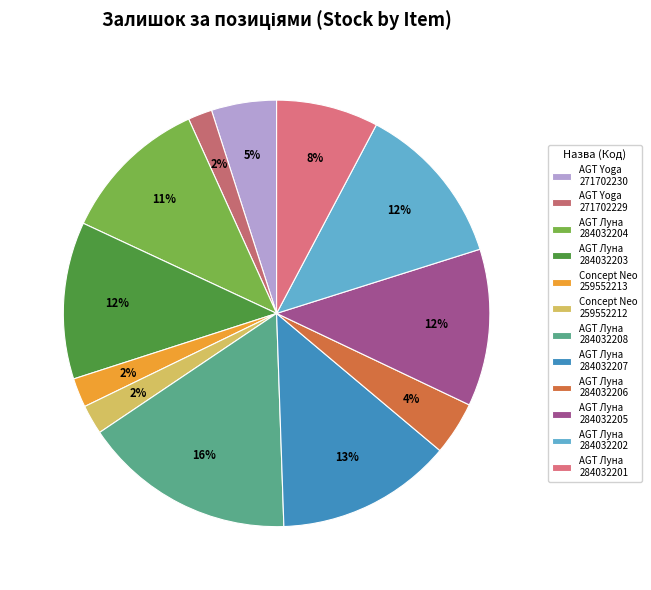

Count the number of slices in the pie.

12